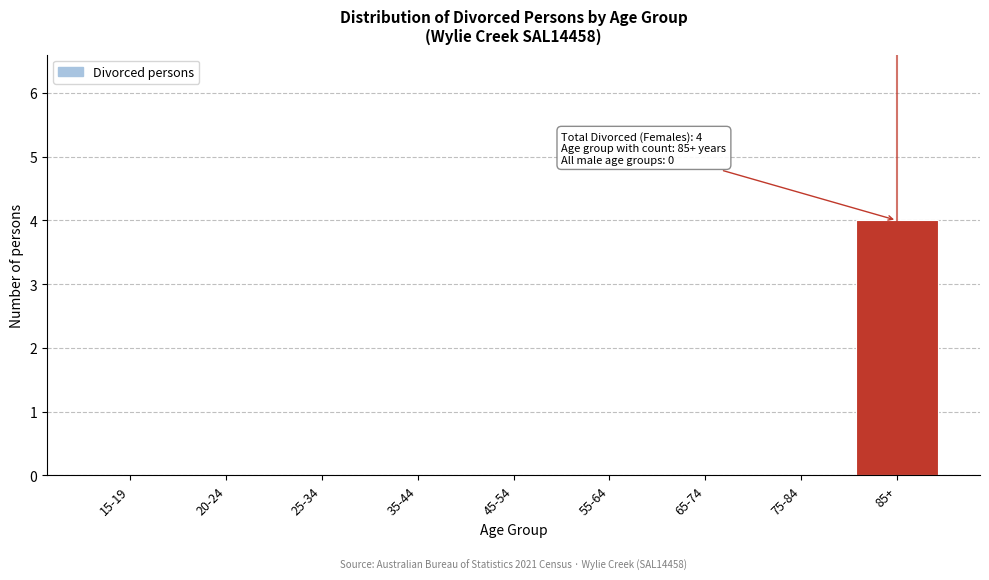

Reading right to left, list all the values displayed in this chart.

85+=4	75-84=0	65-74=0	55-64=0	45-54=0	35-44=0	25-34=0	20-24=0	15-19=0